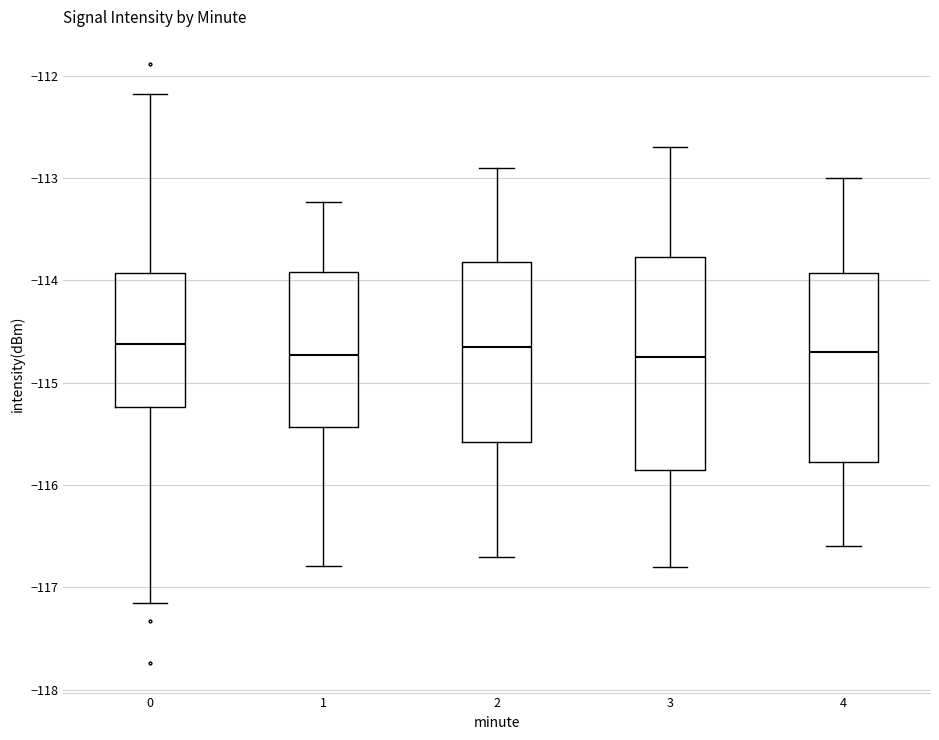

Where does the upper whisker of the box at x = 2 end on the y-axis? The values are not printed on the chart, so give them approximately, as read against the axis.

-112.9